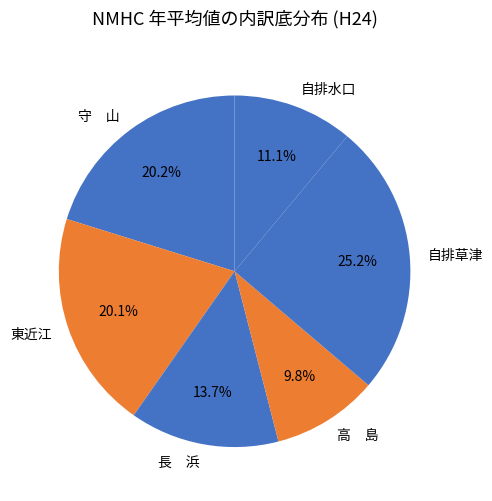

Is there a majority slice in this chart?

No